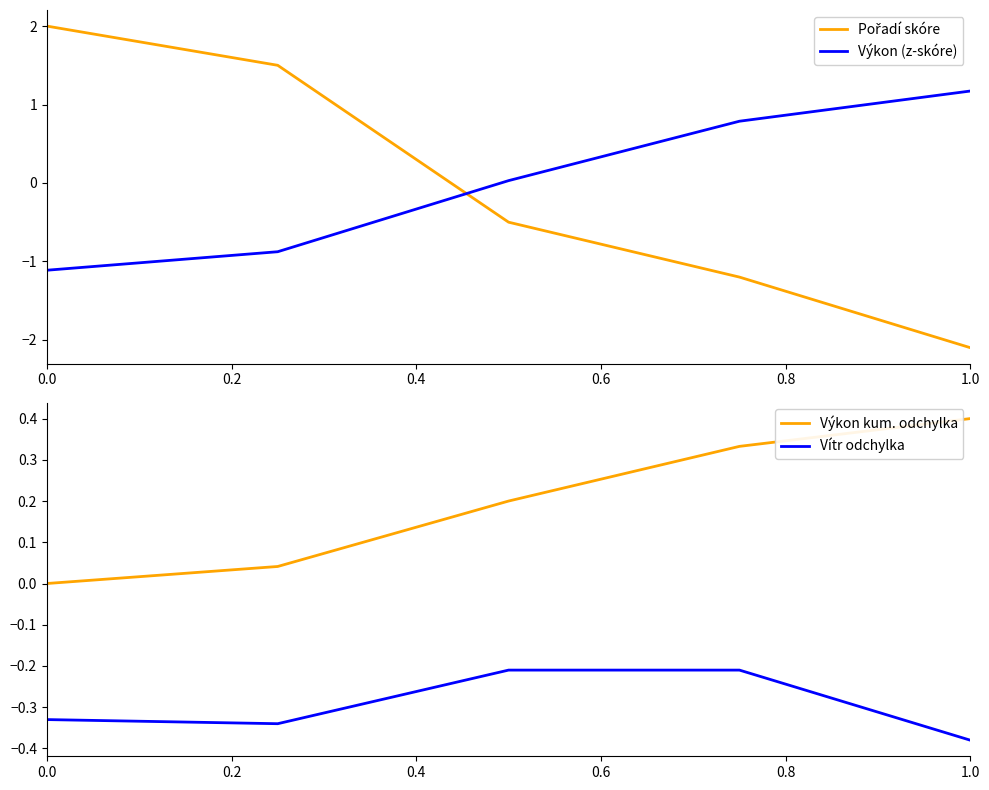

Does the chart have visible grid lines?

No